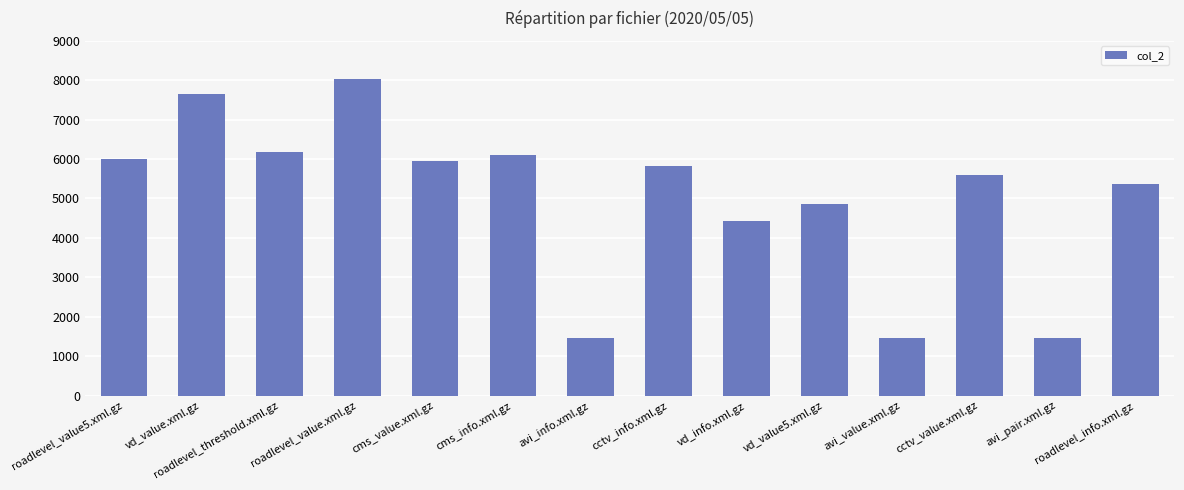

At which label does the data first exceed 5832?

roadlevel_value5.xml.gz